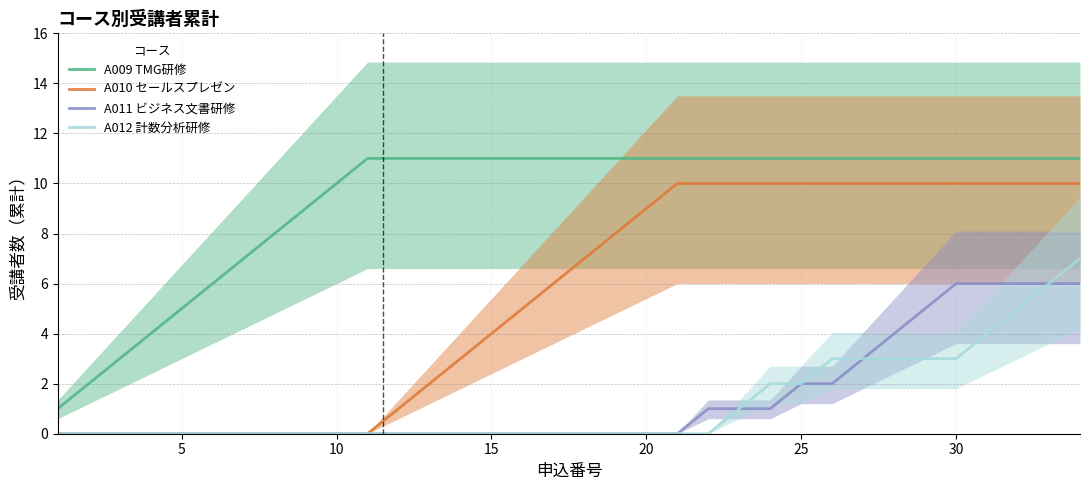

True or false: A010 セールスプレゼン and A009 TMG研修 intersect in this chart.

False